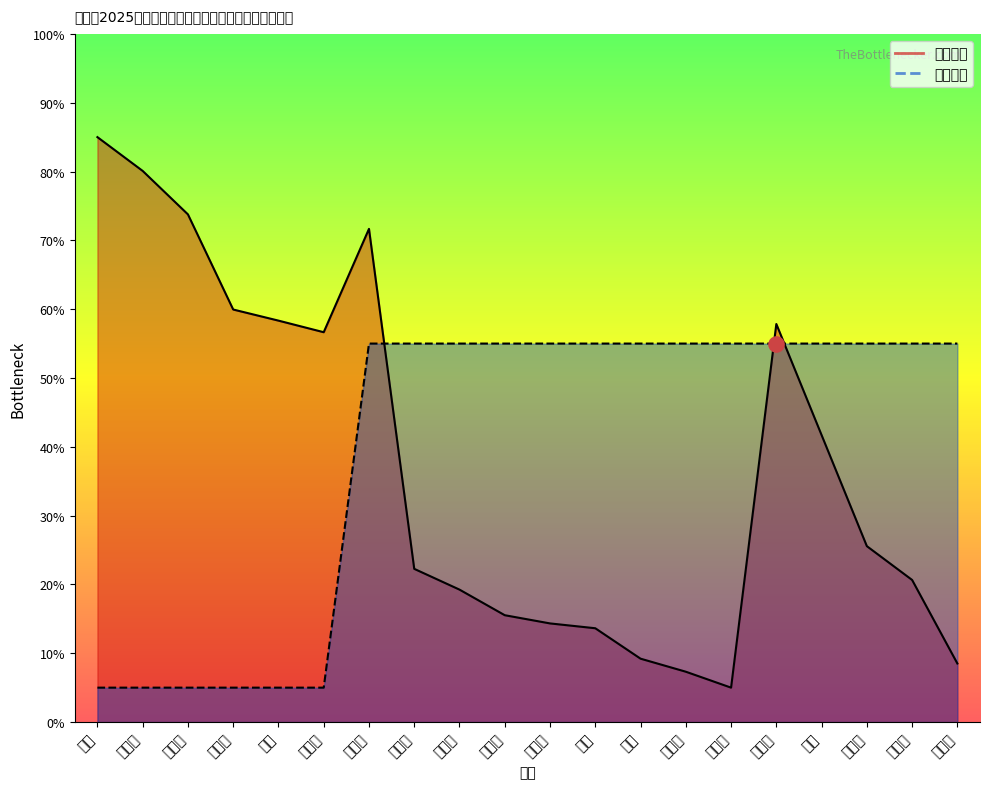

Is the value of 招募计划 at 龚柯州 greater than the value of 笔试成绩 at 张梓梦?

Yes